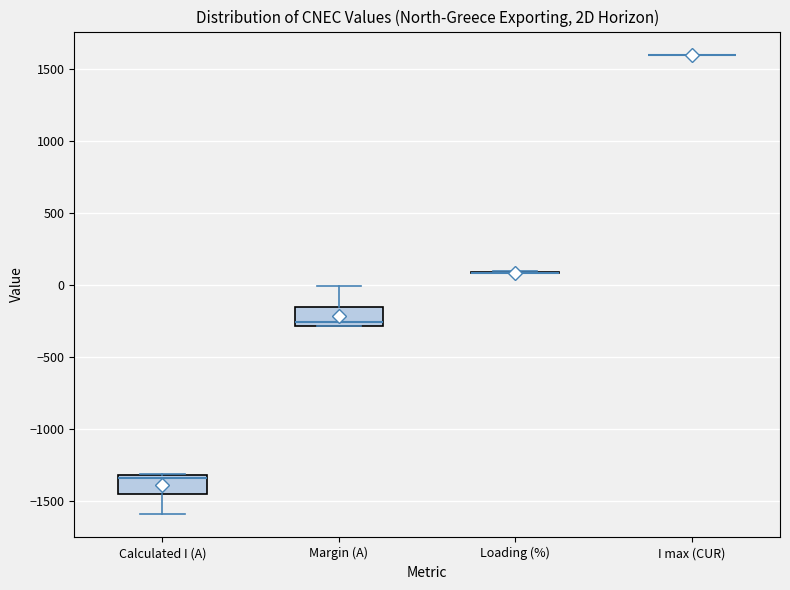

Reading left to right, read every box against the y-axis: the position of its median line, the range the box covers, and the ends of its whiskers. The values are not printed on the chart, so give them approximately, as read against the axis.

Calculated I (A): median -1350, box -1450 to -1300, whiskers -1600 to -1300
Margin (A): median -250, box -300 to -150, whiskers -300 to 0
Loading (%): box collapsed to a line at 100, whiskers 100 to 100
I max (CUR): box collapsed to a line at 1600, whiskers 1600 to 1600